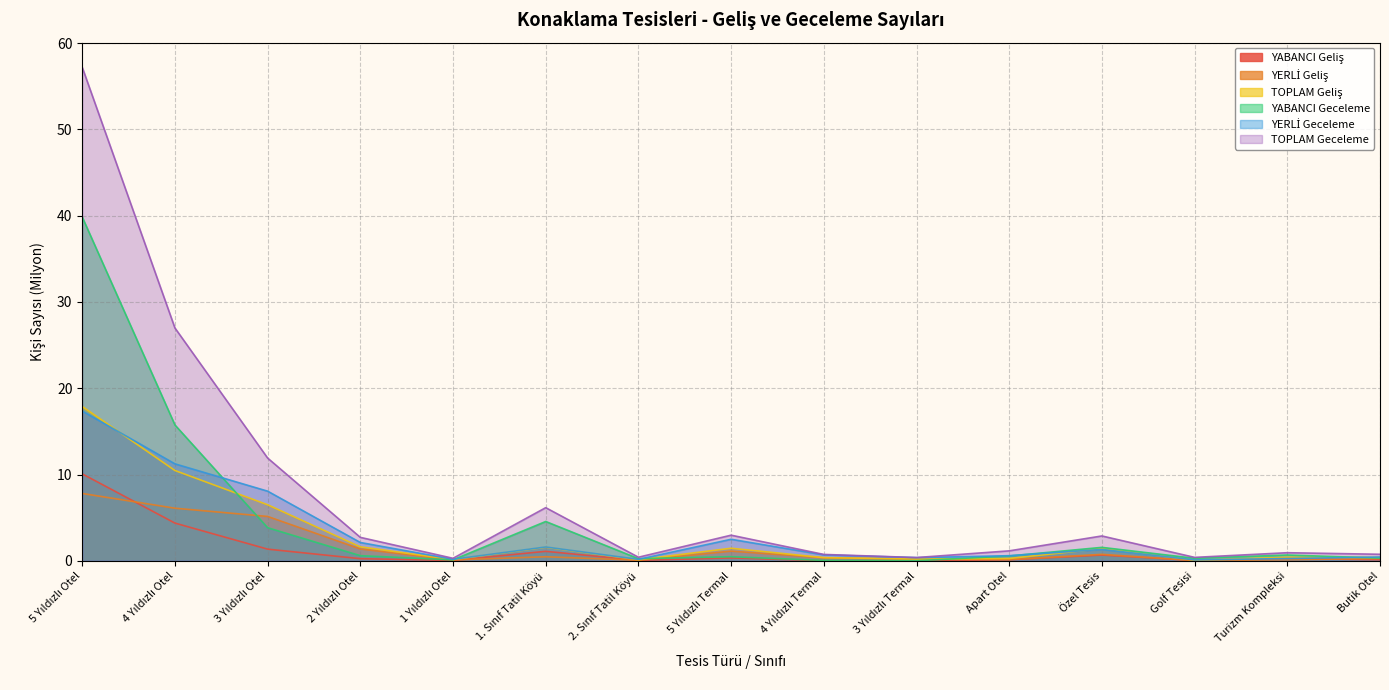

Is it true that TOPLAM Geliş equals 0.2 at 3 Yıldızlı Termal?

True